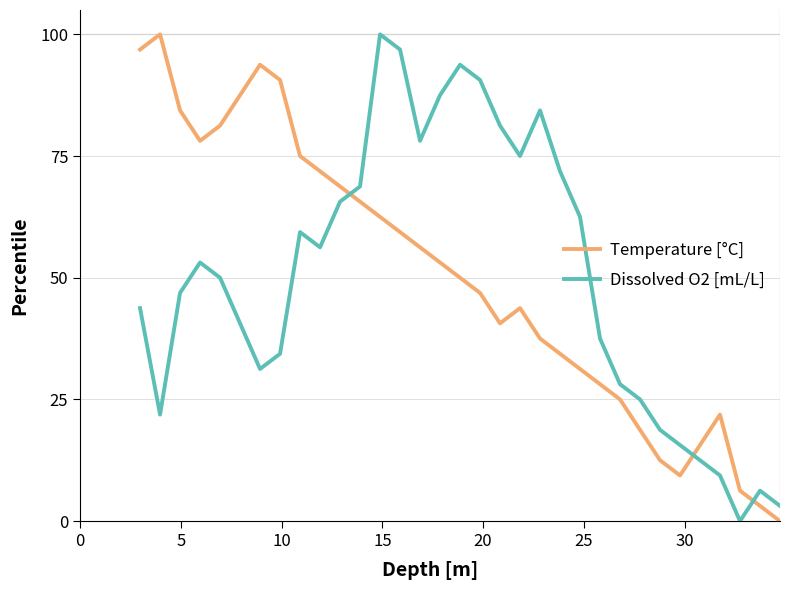

True or false: Temperature [°C] and Dissolved O2 [mL/L] intersect in this chart.

True